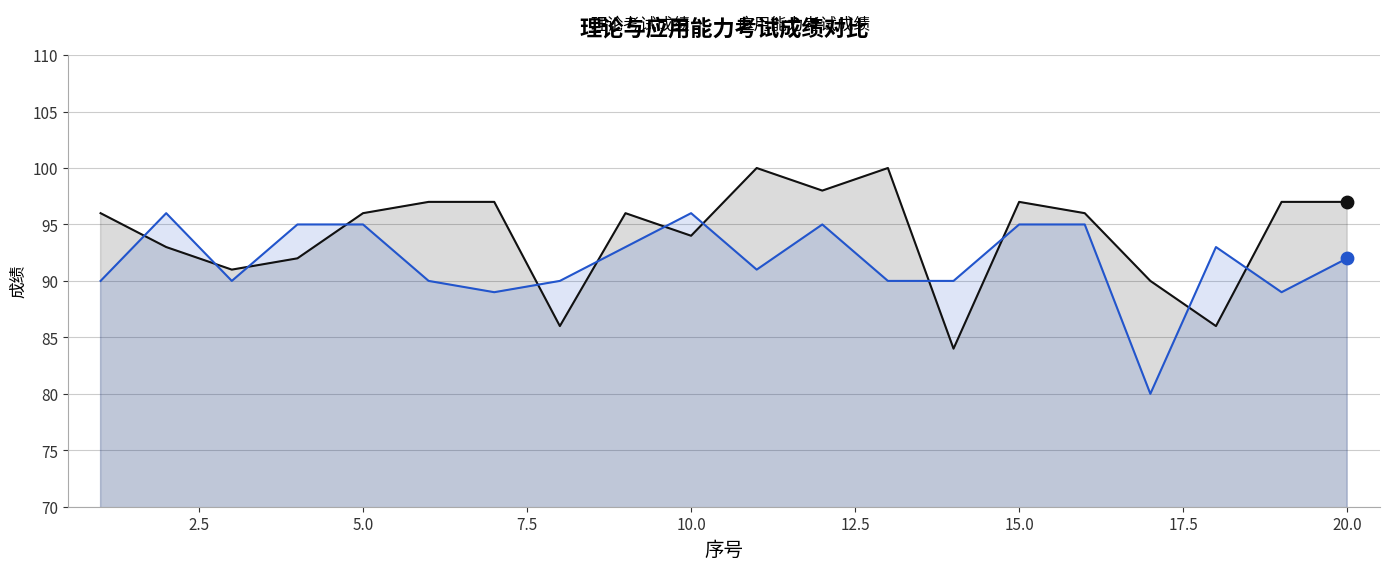

Which series has the largest Y range (max minus min)?

理论考试成绩